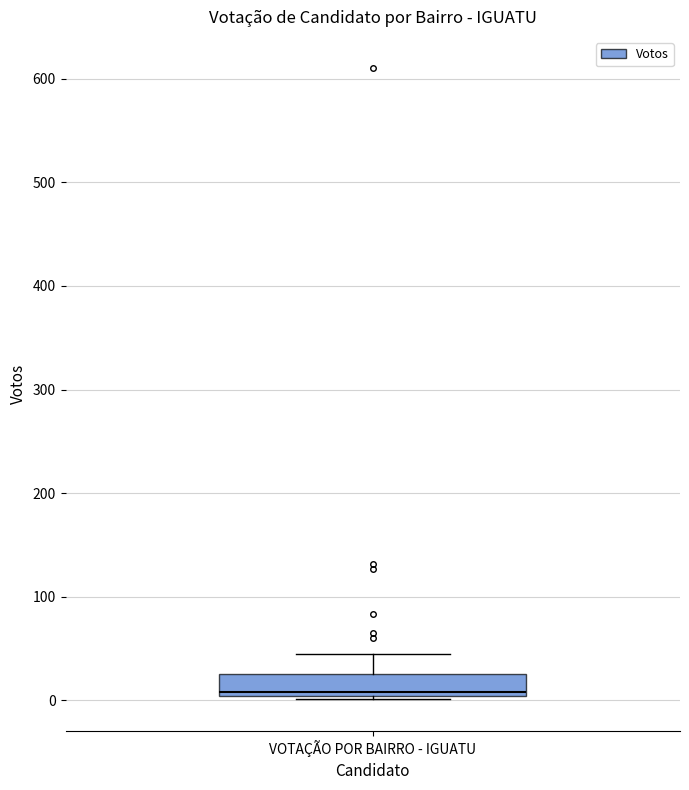

Read this box plot against the y-axis: the position of the median line, the range covered by the box, and the ends of both whiskers. The values are not printed on the chart, so give them approximately, as read against the axis.

median 10, box 0 to 30, whiskers 0 to 50